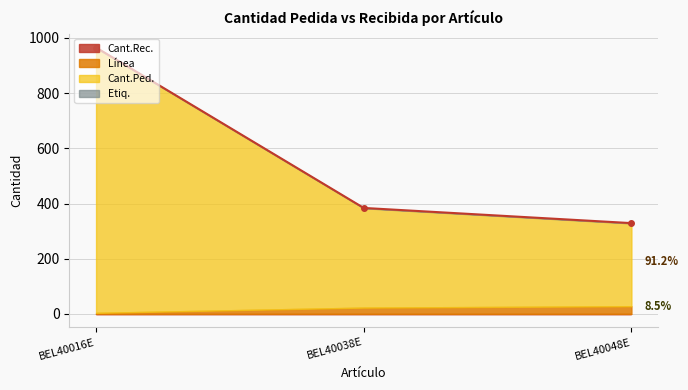

Which series has the largest range (max minus min)?

Cant.Ped.